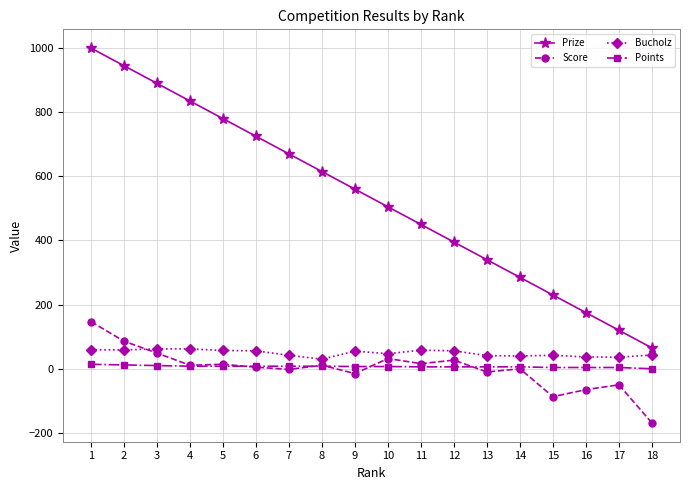

What is the maximum value for Bucholz?

62